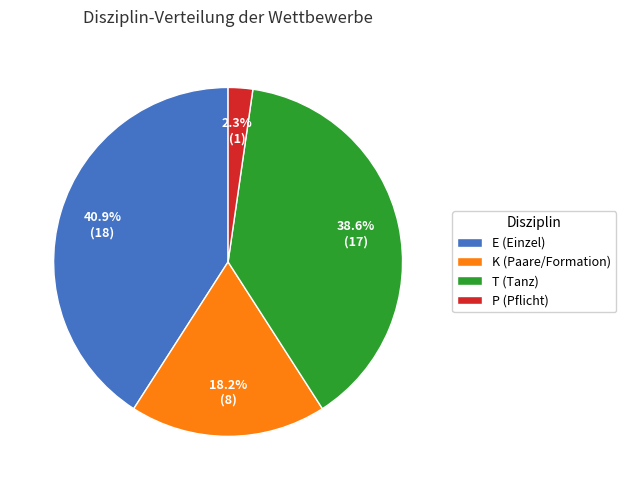

How many slices are in this pie chart?

4